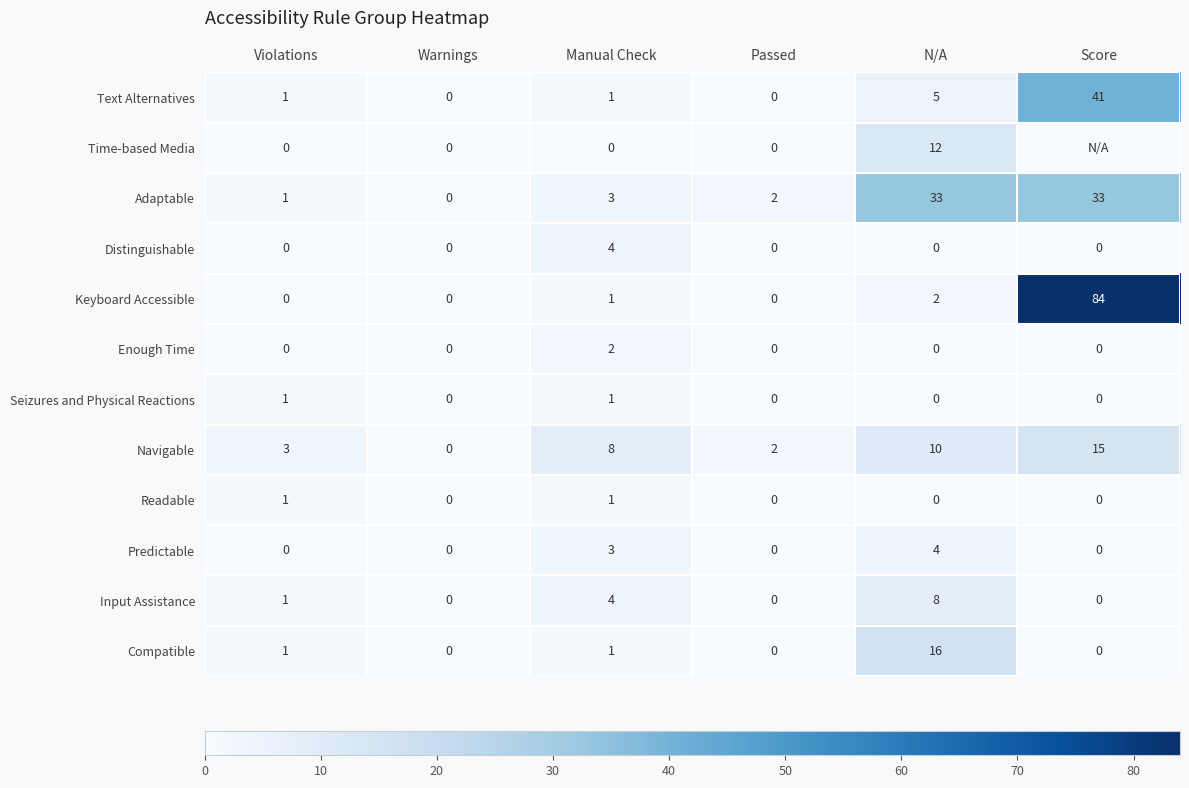

How many categories are shown in the chart?

6